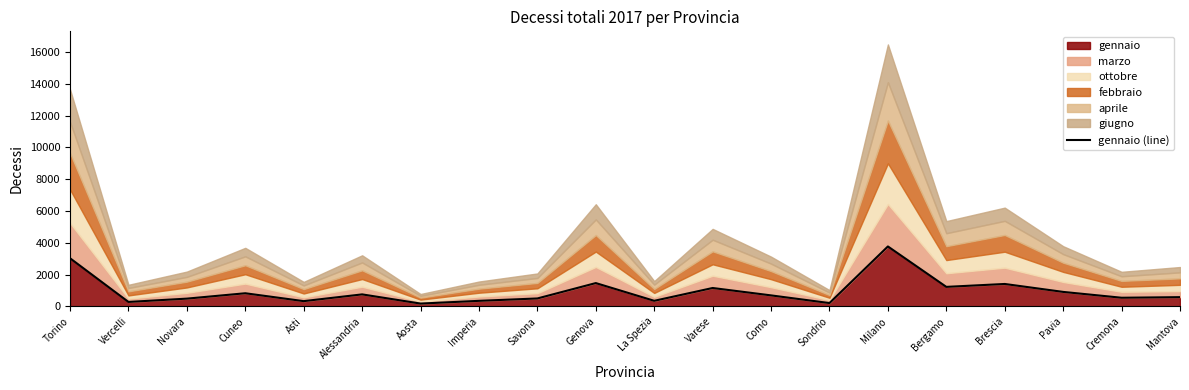

True or false: the data shows 528 at Imperia.

False